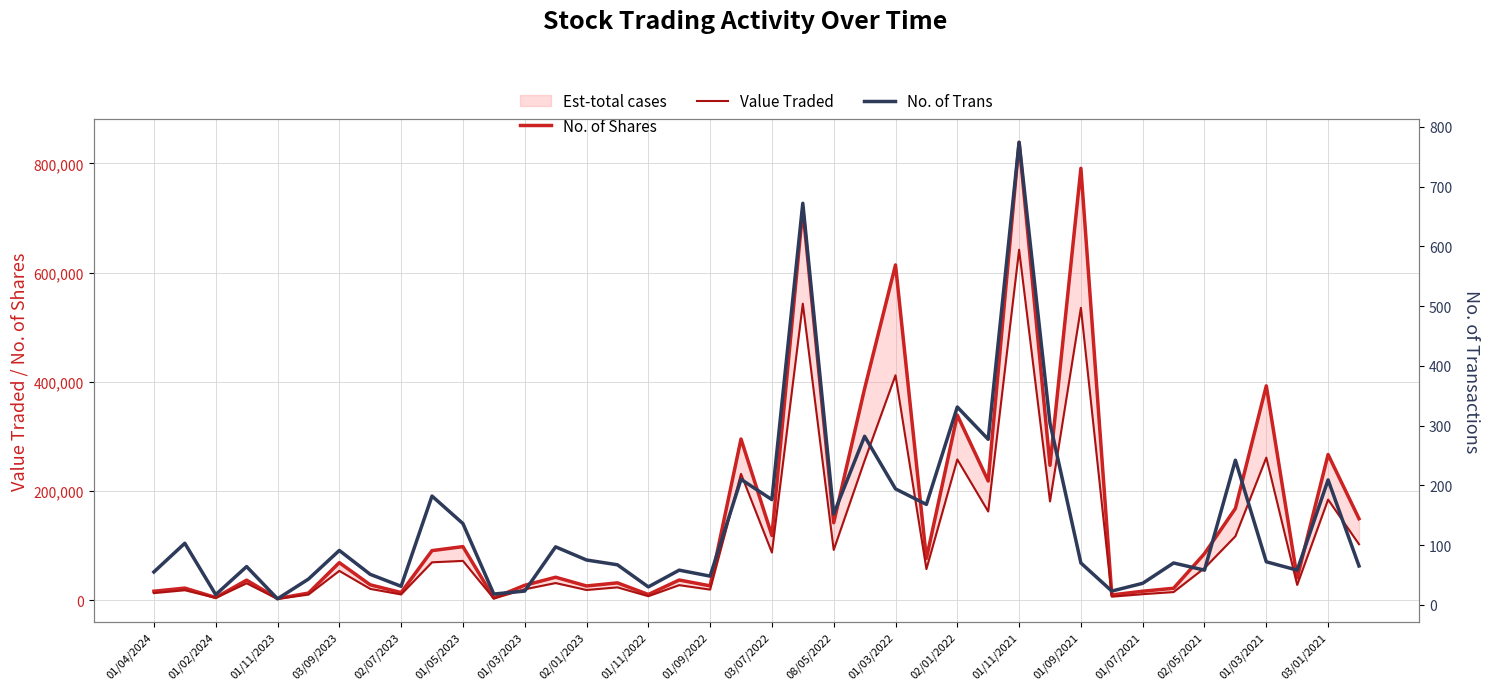

Rank the series at 01/04/2024 from highest to lowest value.

No. of Shares, Value Traded, No. of Trans